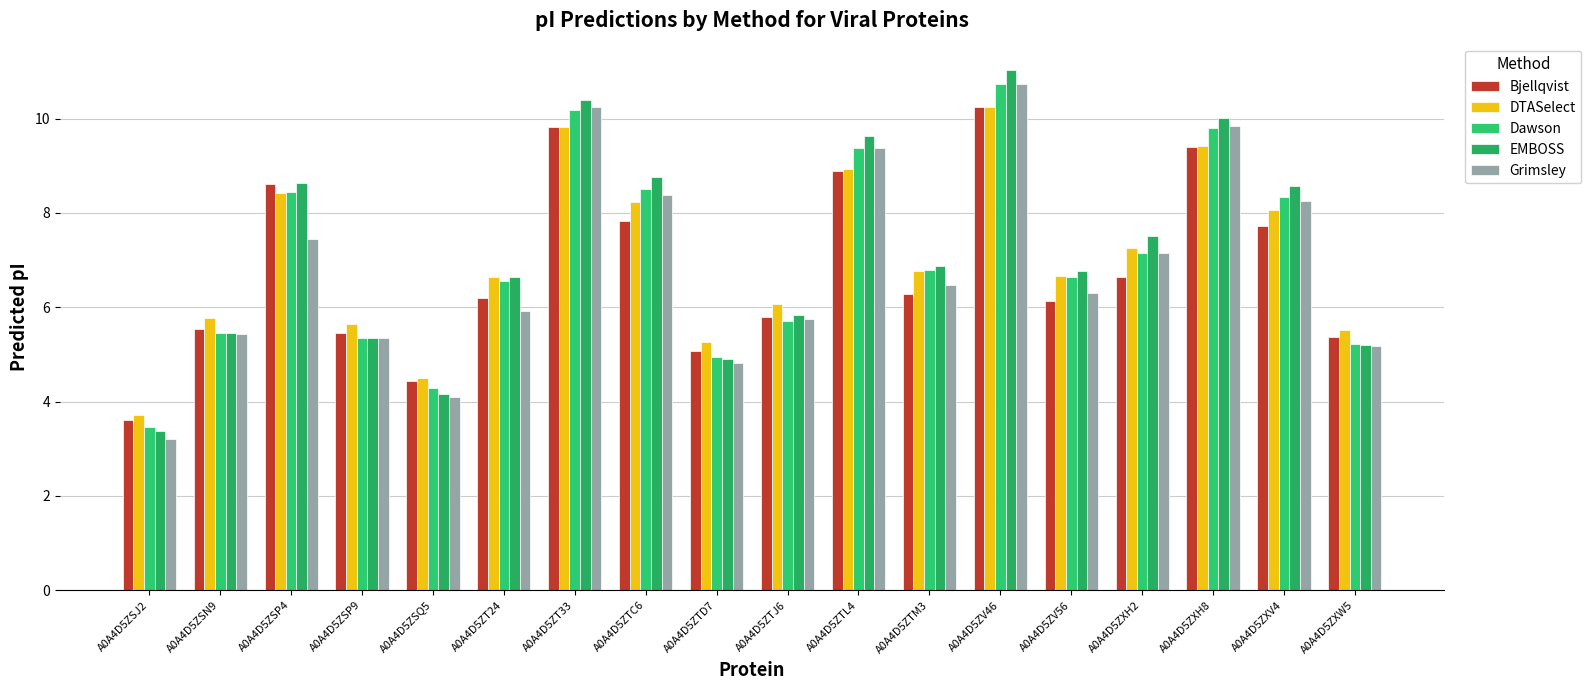

At which label does DTASelect reach its peak?

A0A4D5ZV46